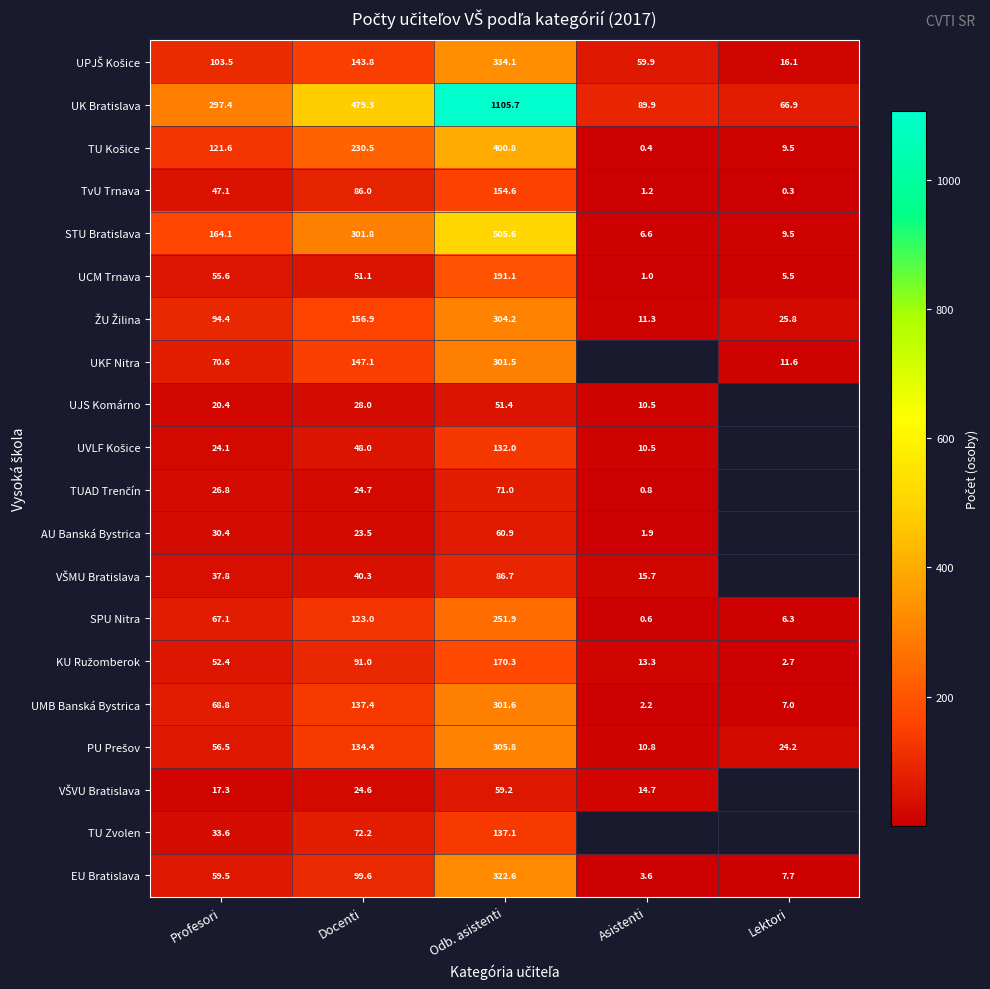

Where is SPU Nitra nearest to the value 126?

Docenti